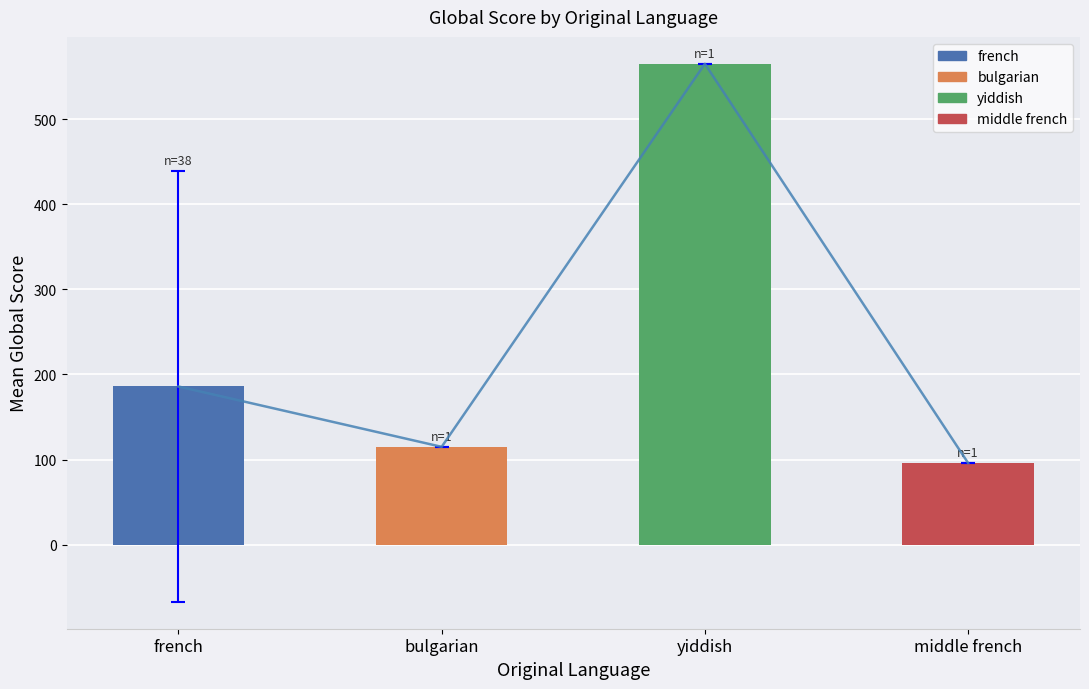

What position from the left is bulgarian?

2